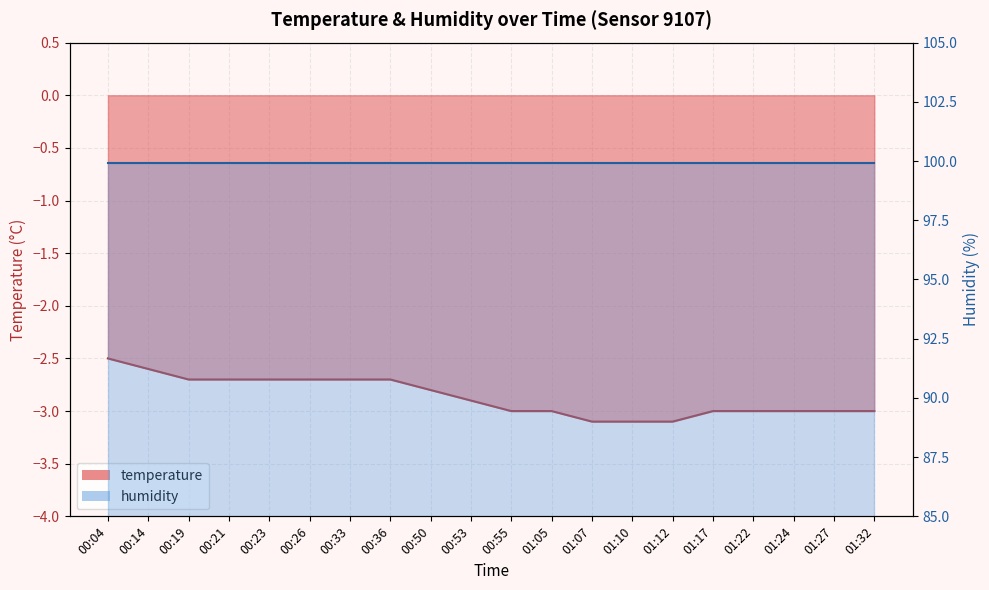

What is the approximate value at 00:55?

-3.0